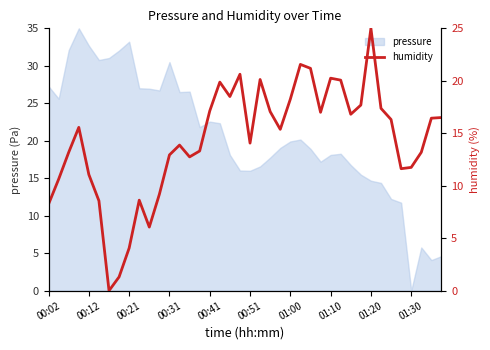

What is the greatest value displayed?

25.0